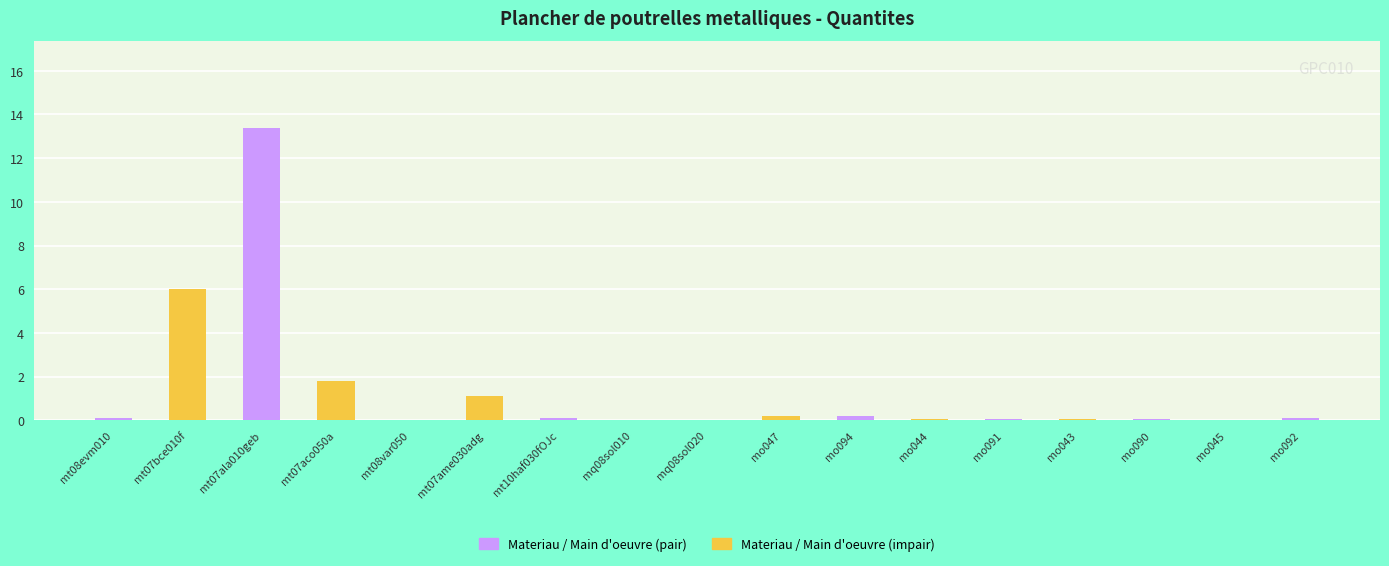

What is the sum of all values?

23.2